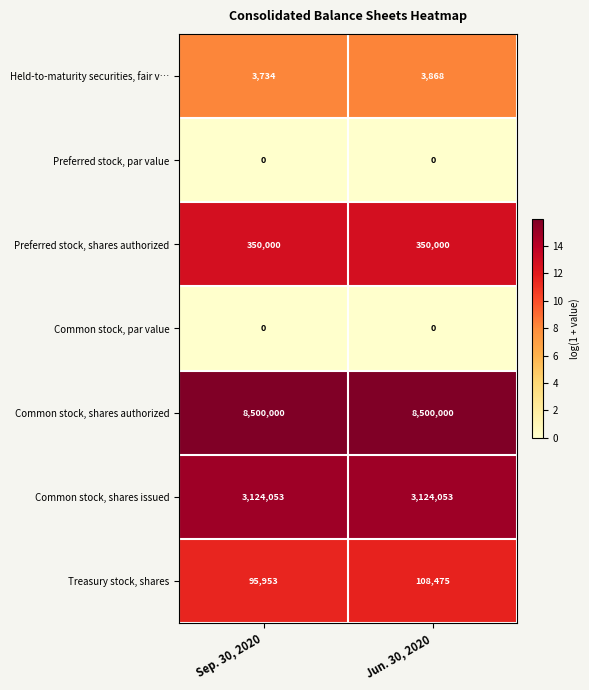

What is the sum of the Held-to-maturity securities, fair v… values at Jun. 30, 2020 and Sep. 30, 2020?

7602